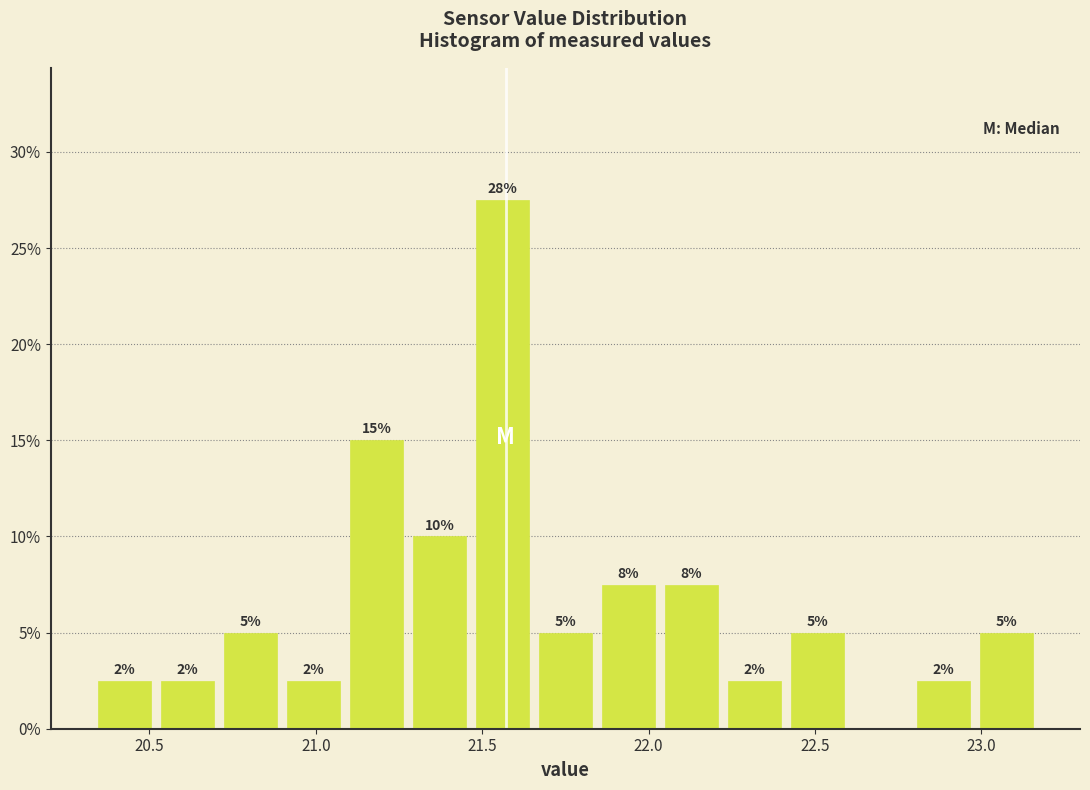

Around what value on the x-axis is the tallest bar? Give the approximate position of its centre, as read against the axis.

21.55